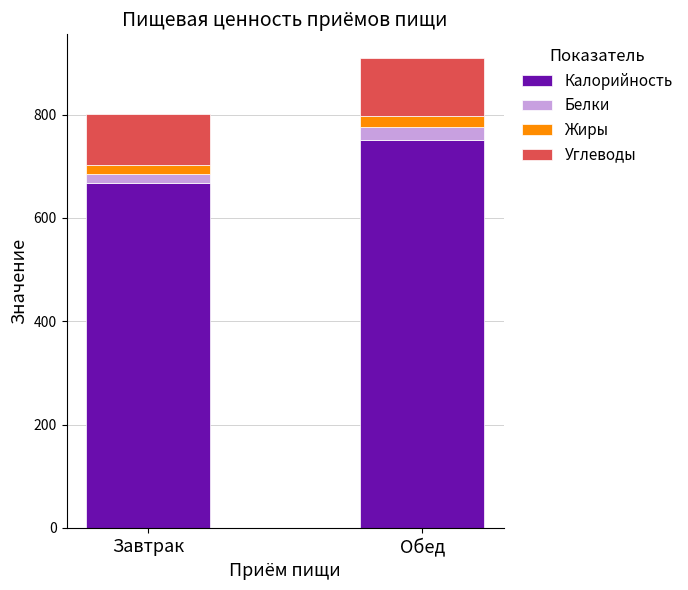

List the labels in order of Калорийность value, largest first.

Обед, Завтрак